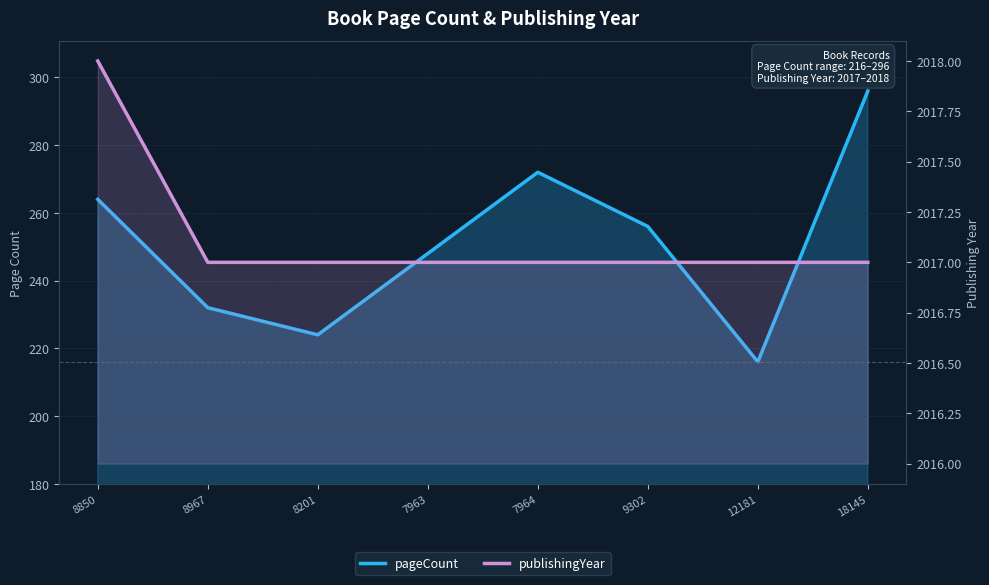

True or false: publishingYear has a value of 2017 at 18145.

True